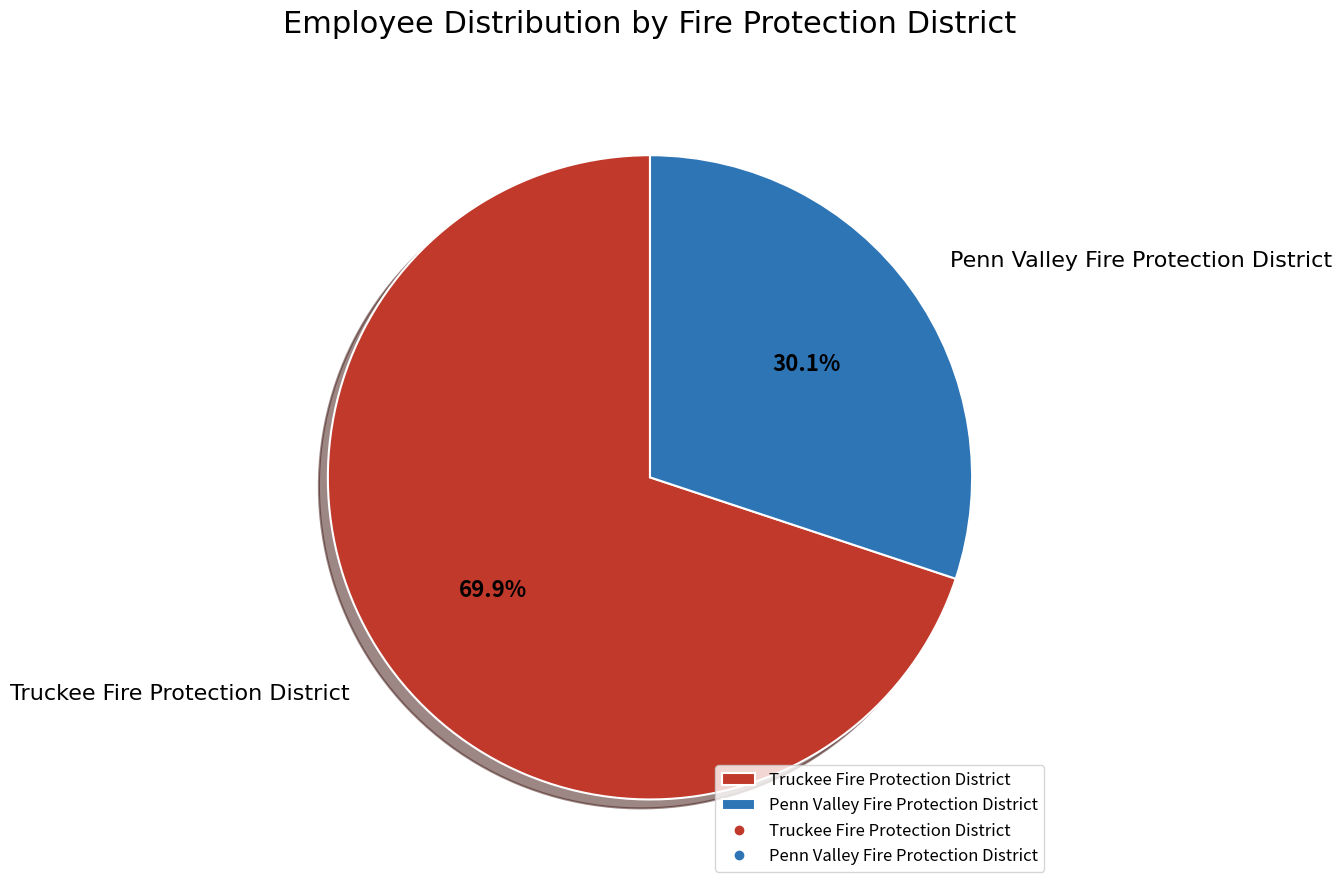

What is the smallest slice in the pie chart?

Penn Valley Fire Protection District